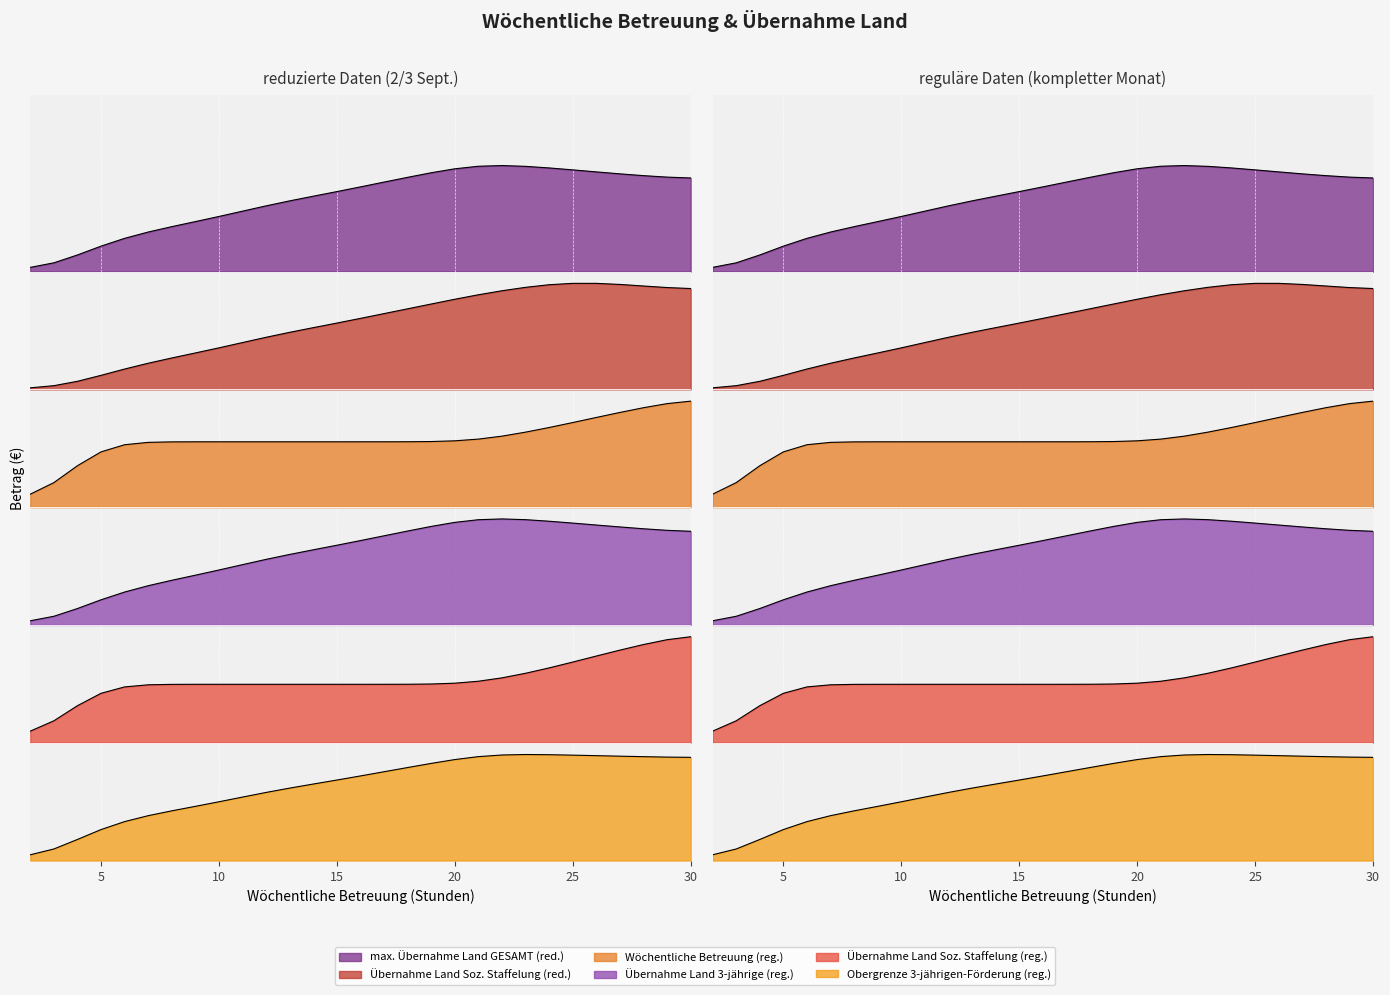

What is the difference between the highest and lowest values at 25?

149.1